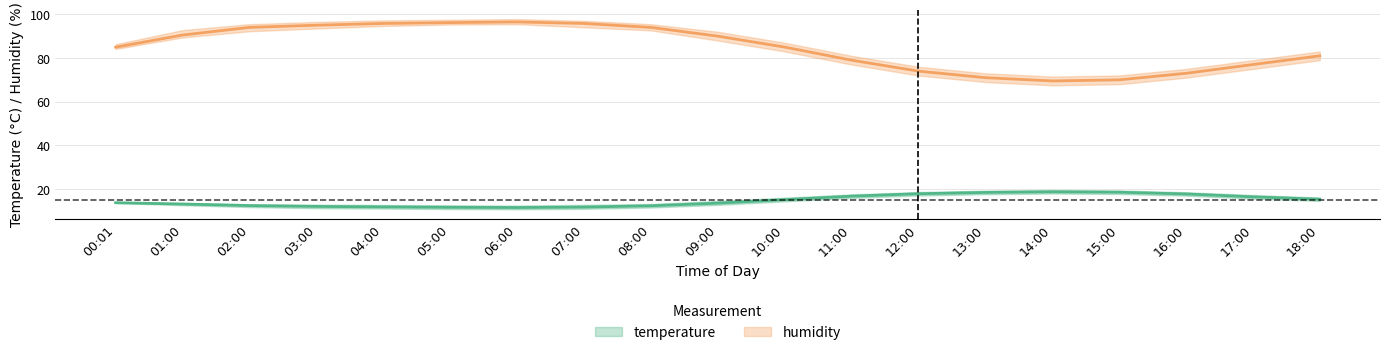

Which category has the lowest value in the temperature_mid series?

06:00